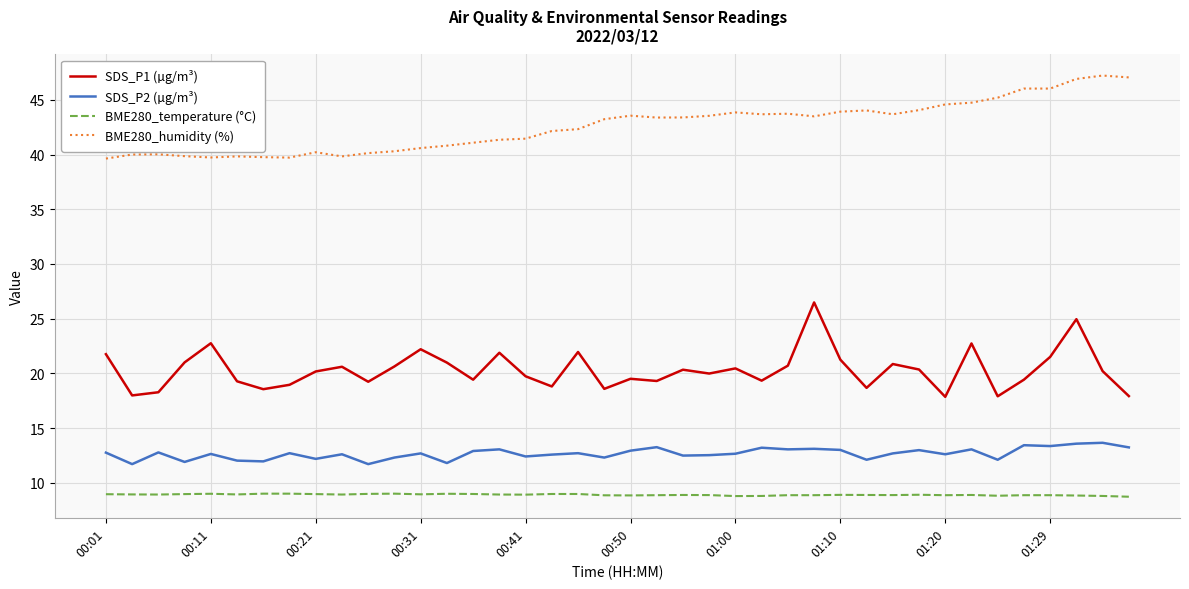

What is the difference between the maximum and minimum values in the SDS_P1 (µg/m³) series?

8.6